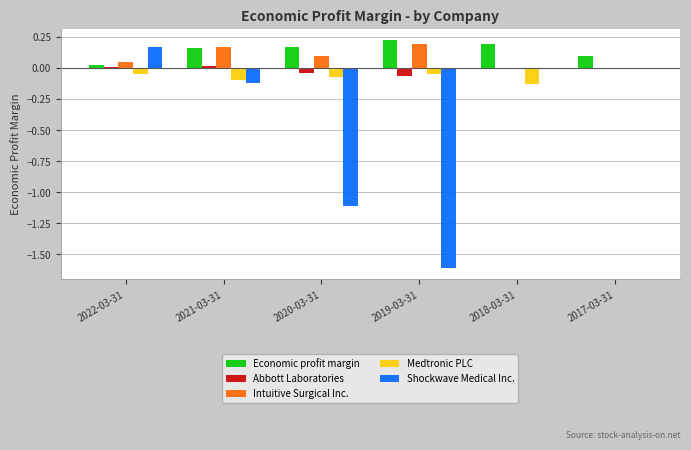

The value of Shockwave Medical Inc. at 2017-03-31 is 0.0. True or false?

True